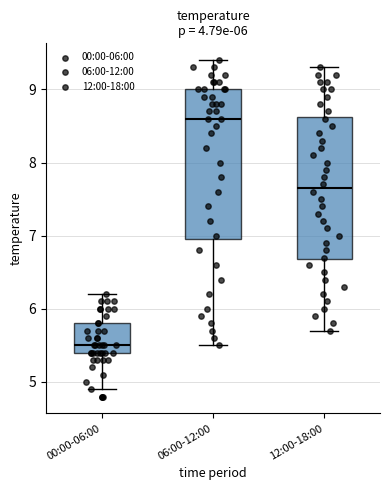

Reading left to right, transcribe this box plot: for each box, give where its median line is, the range the box spans, and where its two whiskers end, as read against the y-axis. The values are not printed on the chart, so give them approximately, as read against the axis.

00:00-06:00: median 5.5, box 5.4 to 5.8, whiskers 4.9 to 6.2
06:00-12:00: median 8.6, box 7.0 to 9.0, whiskers 5.5 to 9.4
12:00-18:00: median 7.7, box 6.7 to 8.6, whiskers 5.7 to 9.3